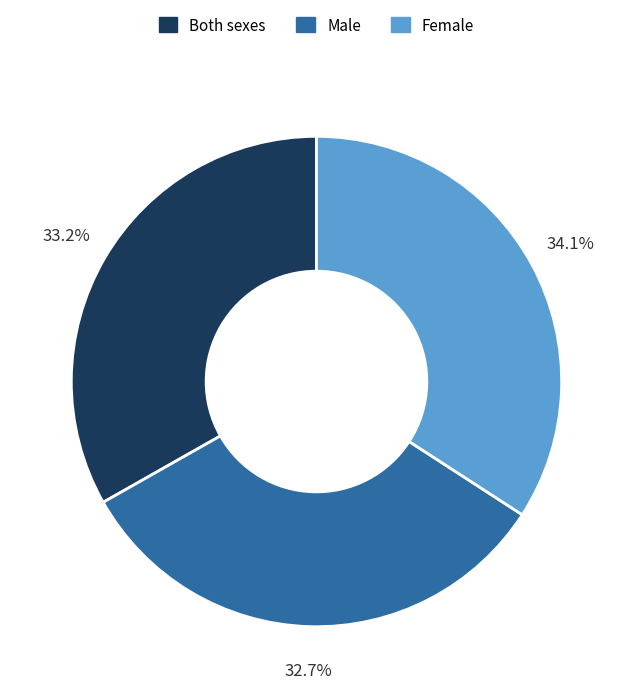

How many slices are in this pie chart?

3